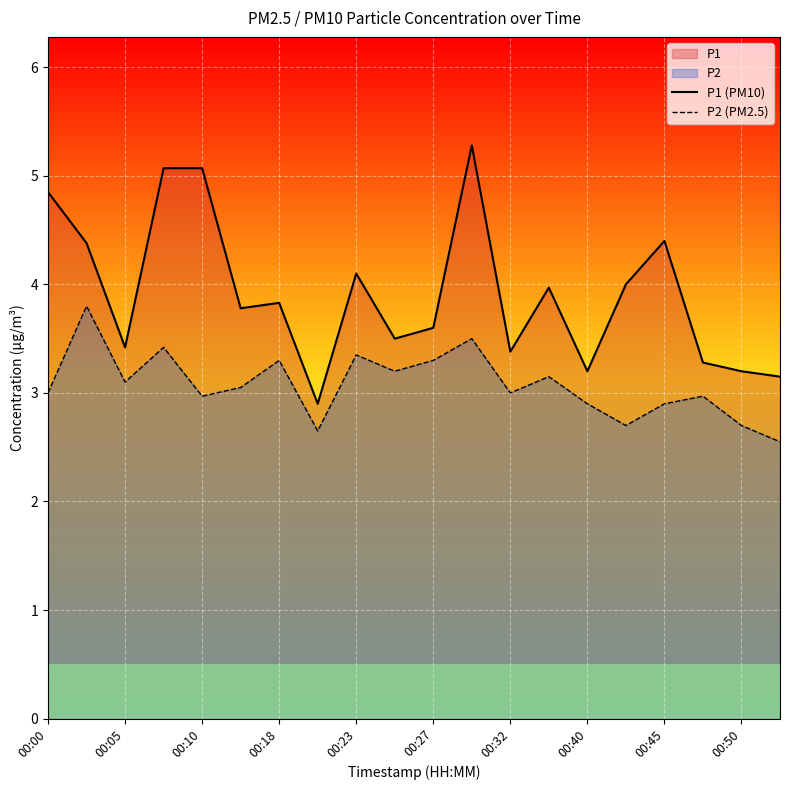

Where is P2 (PM2.5) nearest to the value 3?

00:00